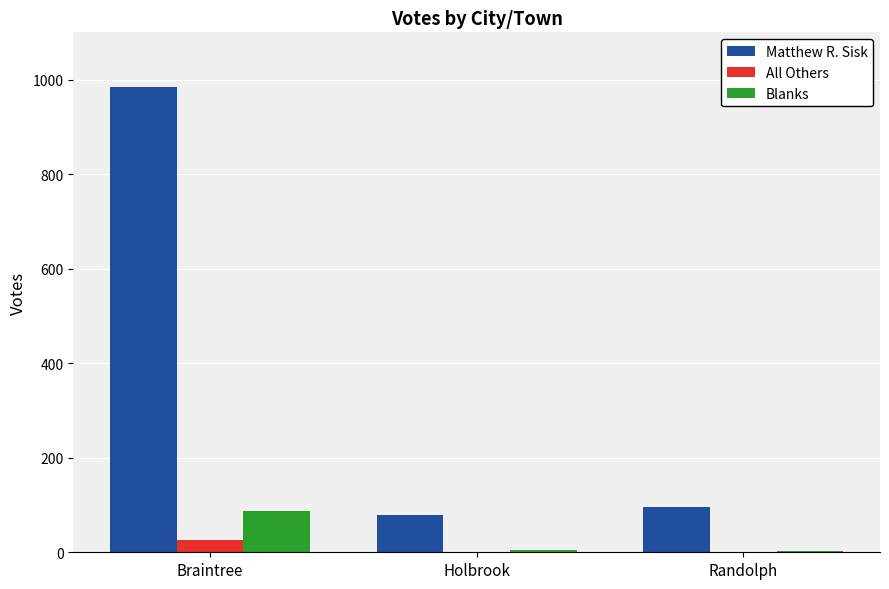

Is it true that Matthew R. Sisk equals 435 at Braintree?

False